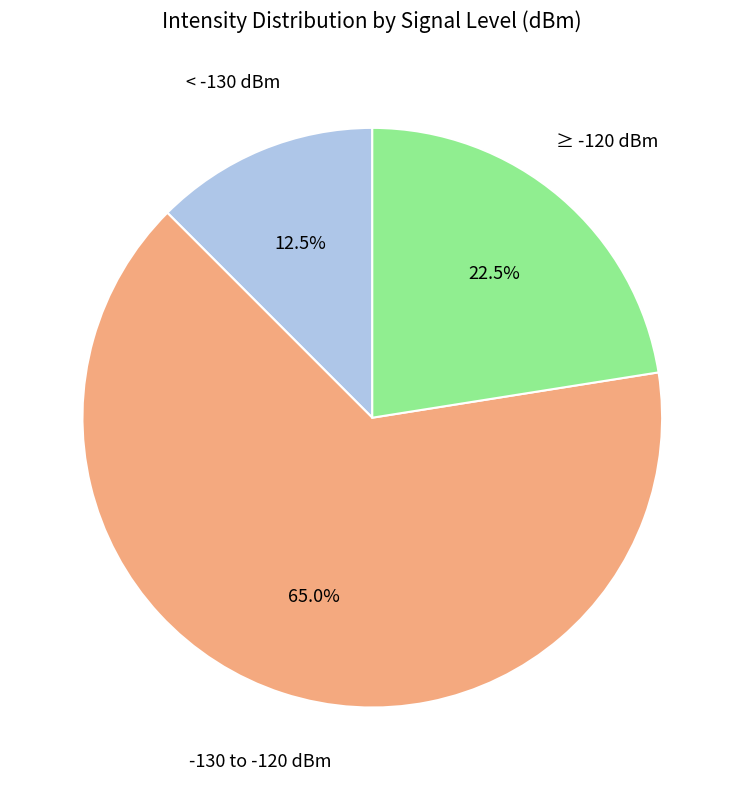

Is there any slice that represents more than half of the pie?

Yes